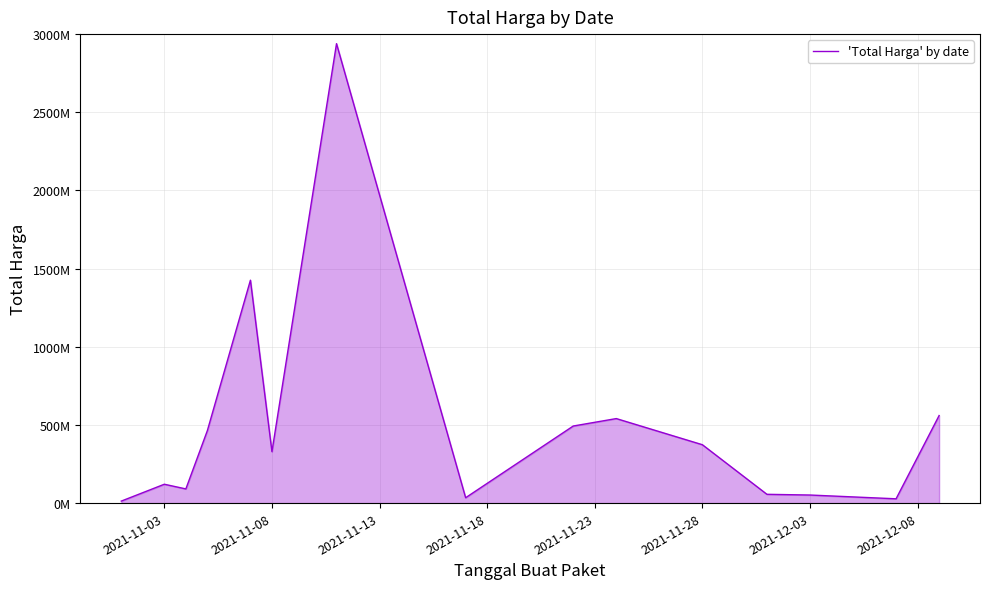

Is this an area chart (filled region under the line)?

Yes